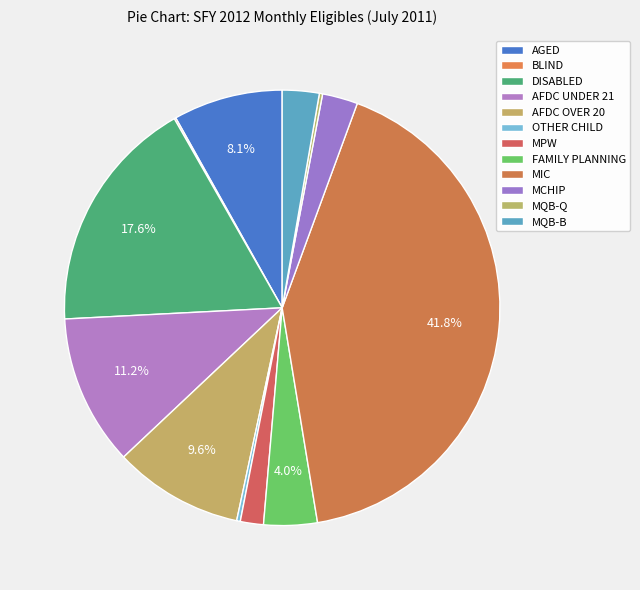

Is AFDC OVER 20 the majority of the pie?

No